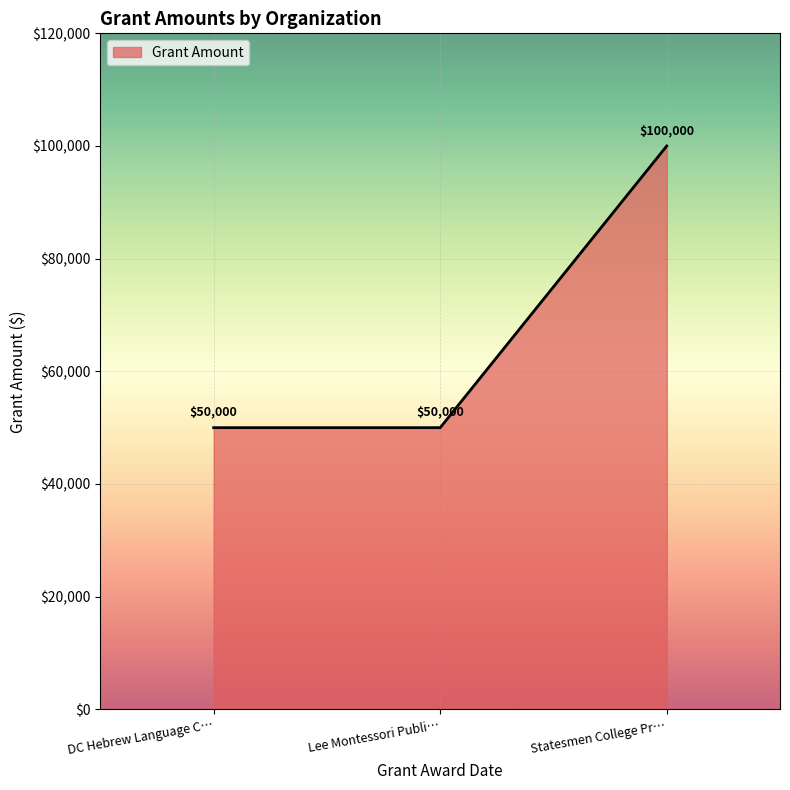

Reading left to right, list all the values displayed in this chart.

50000	50000	100000